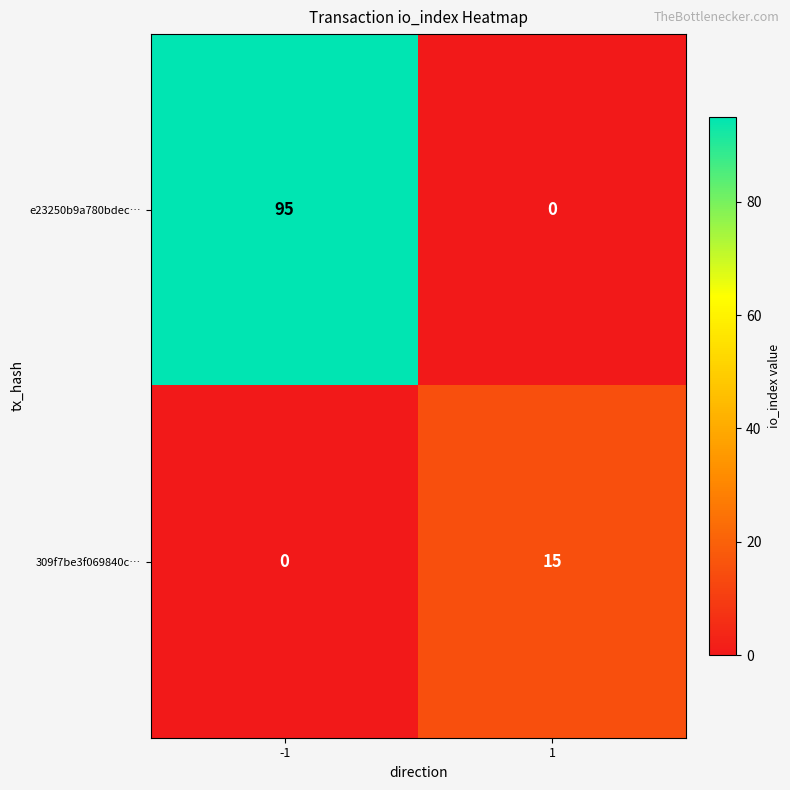

Rank the series by their maximum value, from highest to lowest.

e23250b9a780bdec…, 309f7be3f069840c…